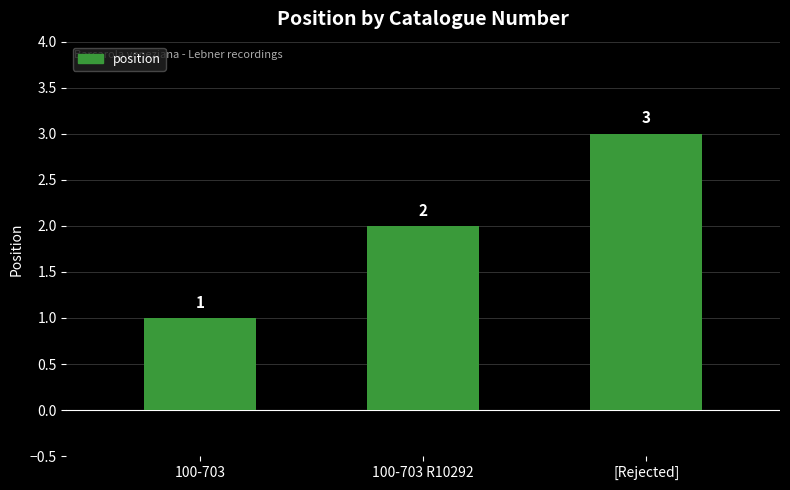

Are the bars grouped side by side (vs. stacked)?

No